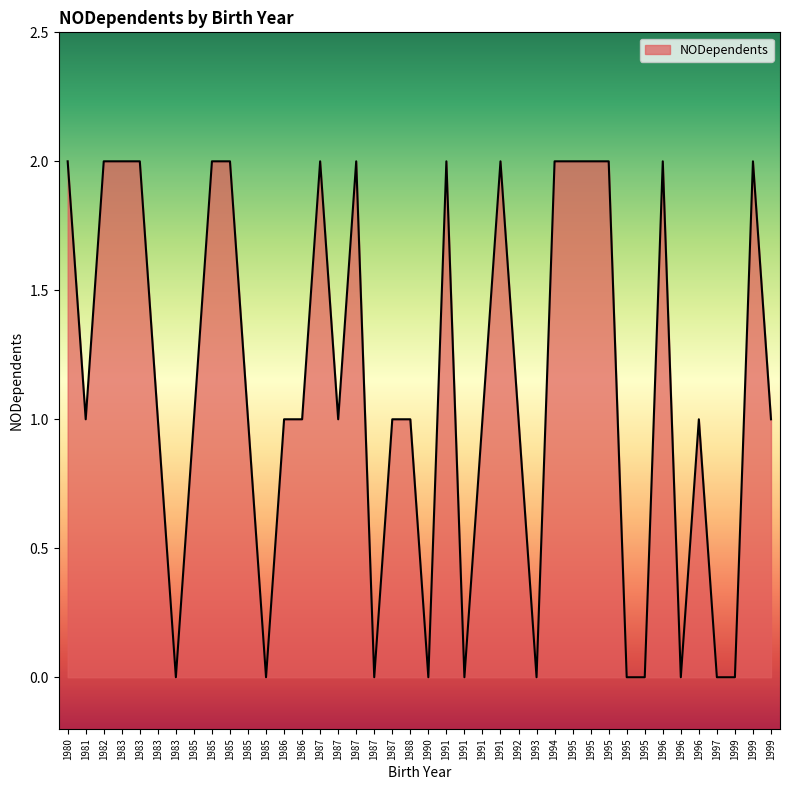

Is this an area chart (filled region under the line)?

Yes